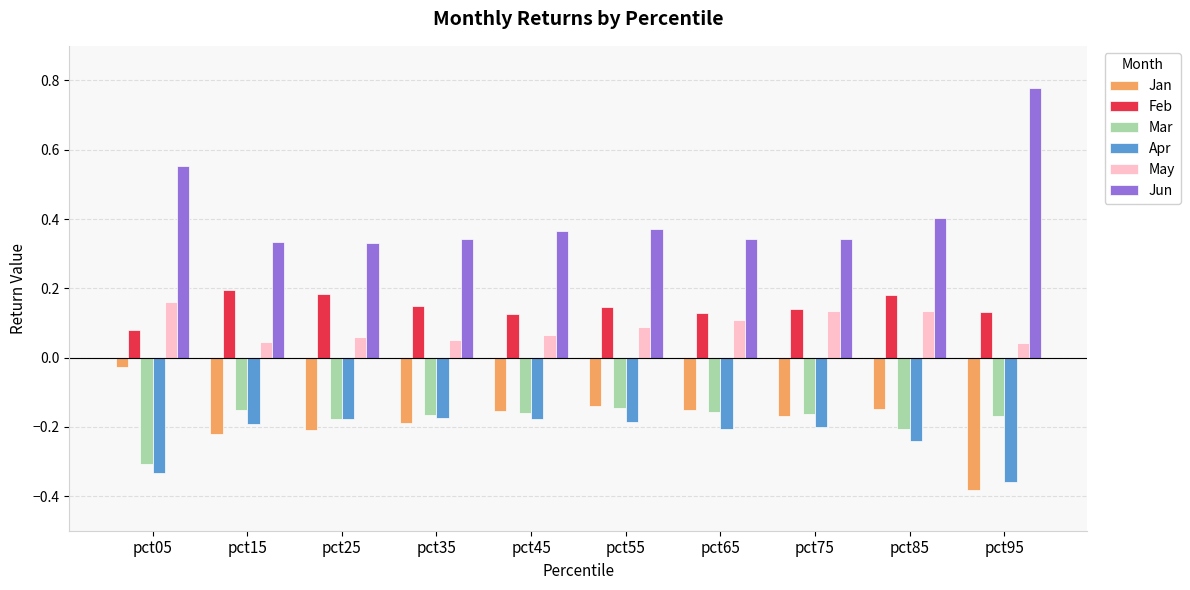

Which series has the largest range (max minus min)?

Jun